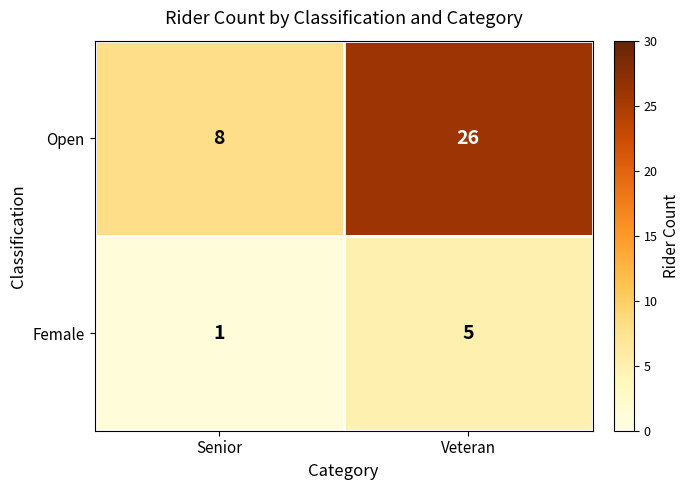

Reading right to left, transcribe all the data shown in this chart.

Open: Veteran=26	Senior=8
Female: Veteran=5	Senior=1